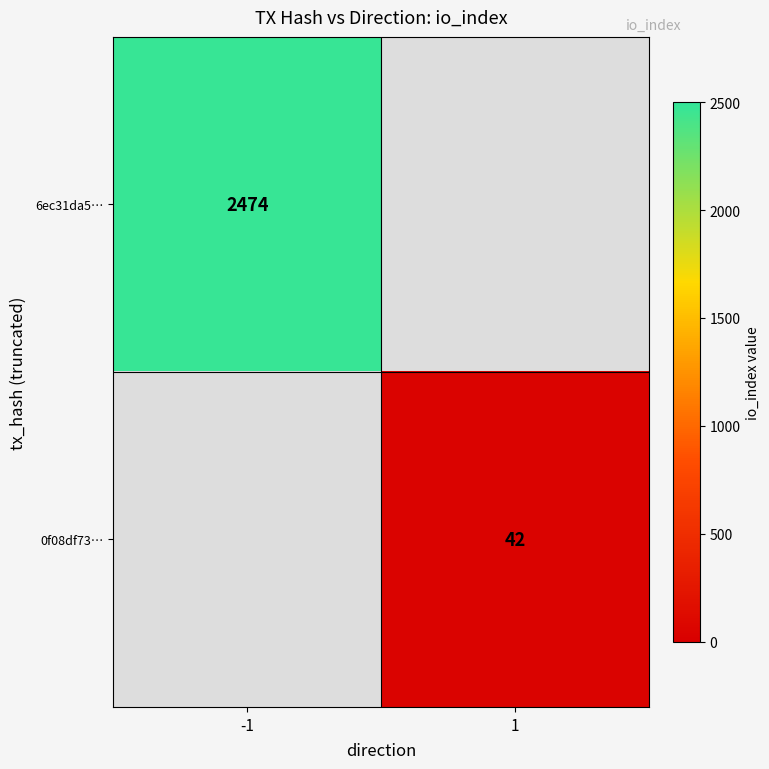

Is it true that 0f08df73… equals 12 at 1?

False